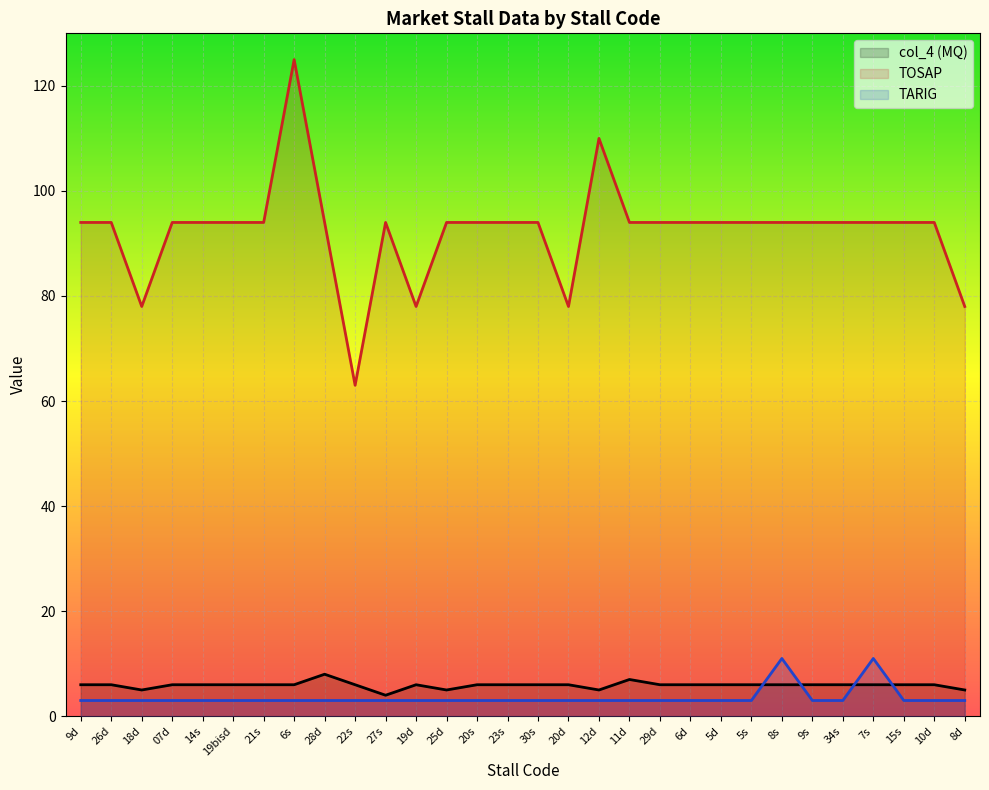

True or false: TARIG and TOSAP intersect in this chart.

False